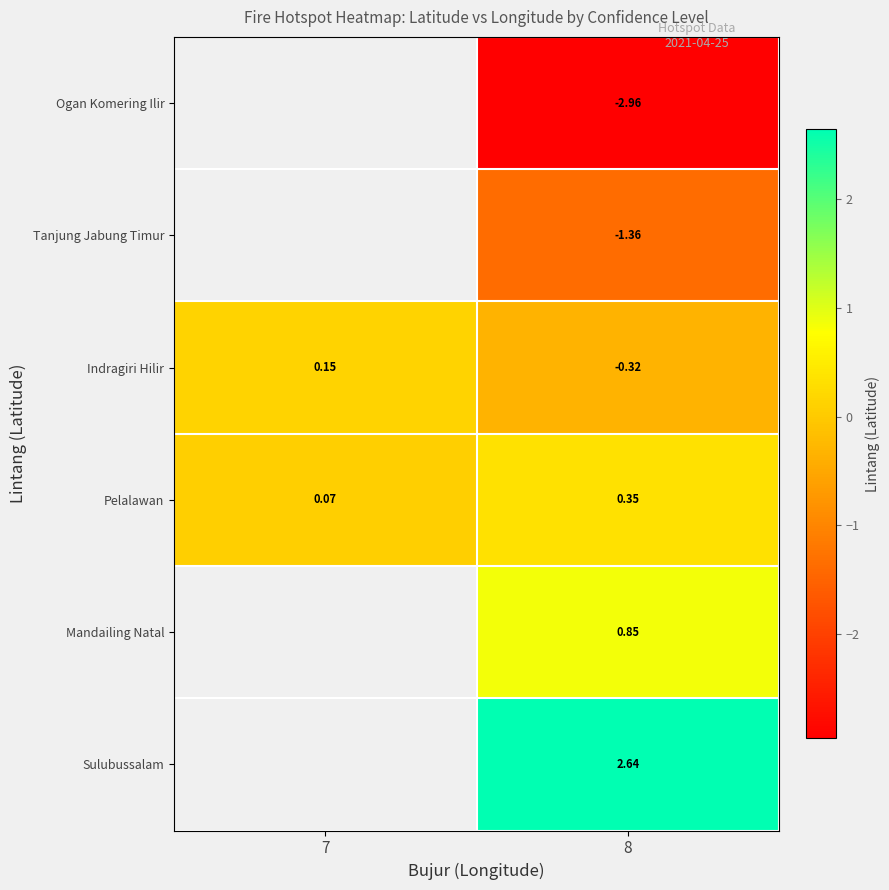

Which series changed the most between 7 and 8?

row_2